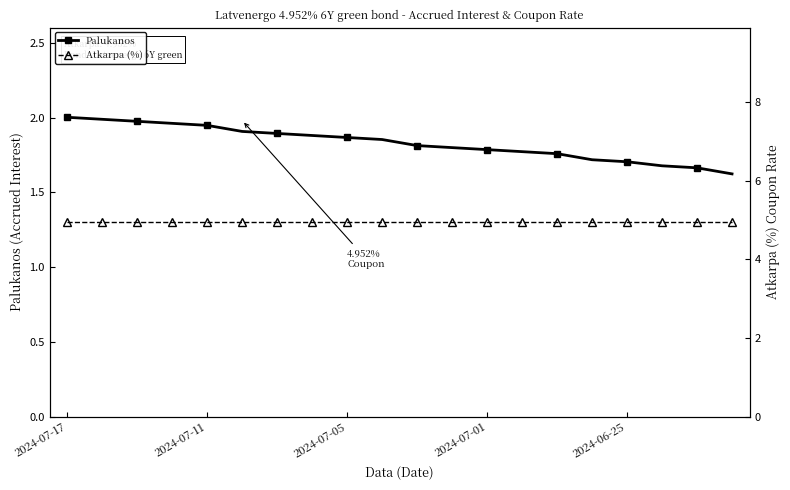

At which label does Atkarpa (%) reach its peak?

2024-07-17